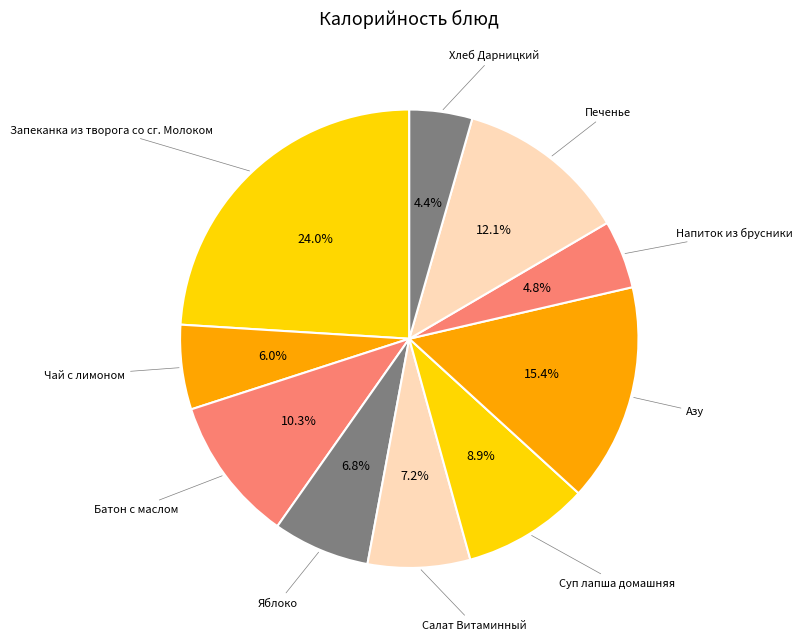

To the nearest percent, what is the average slice percentage?

10%